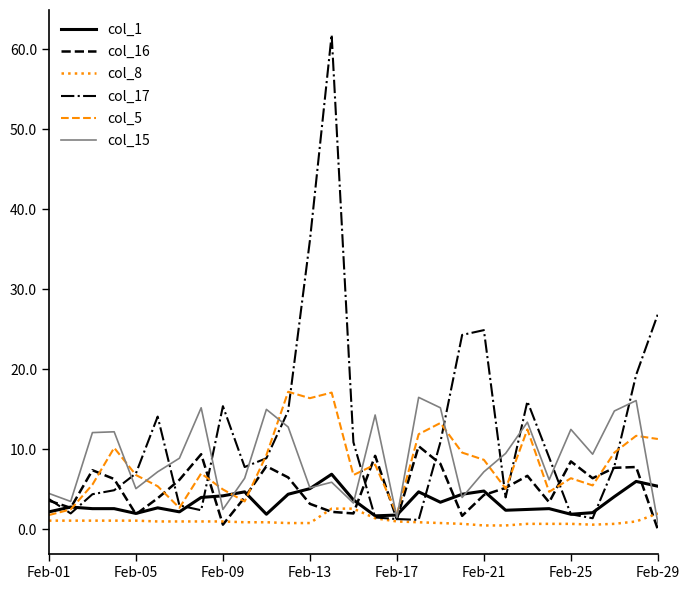

Which series has the largest range (max minus min)?

col_17